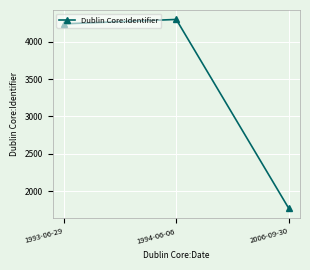

Which label corresponds to the largest value in the chart?

1994-06-06